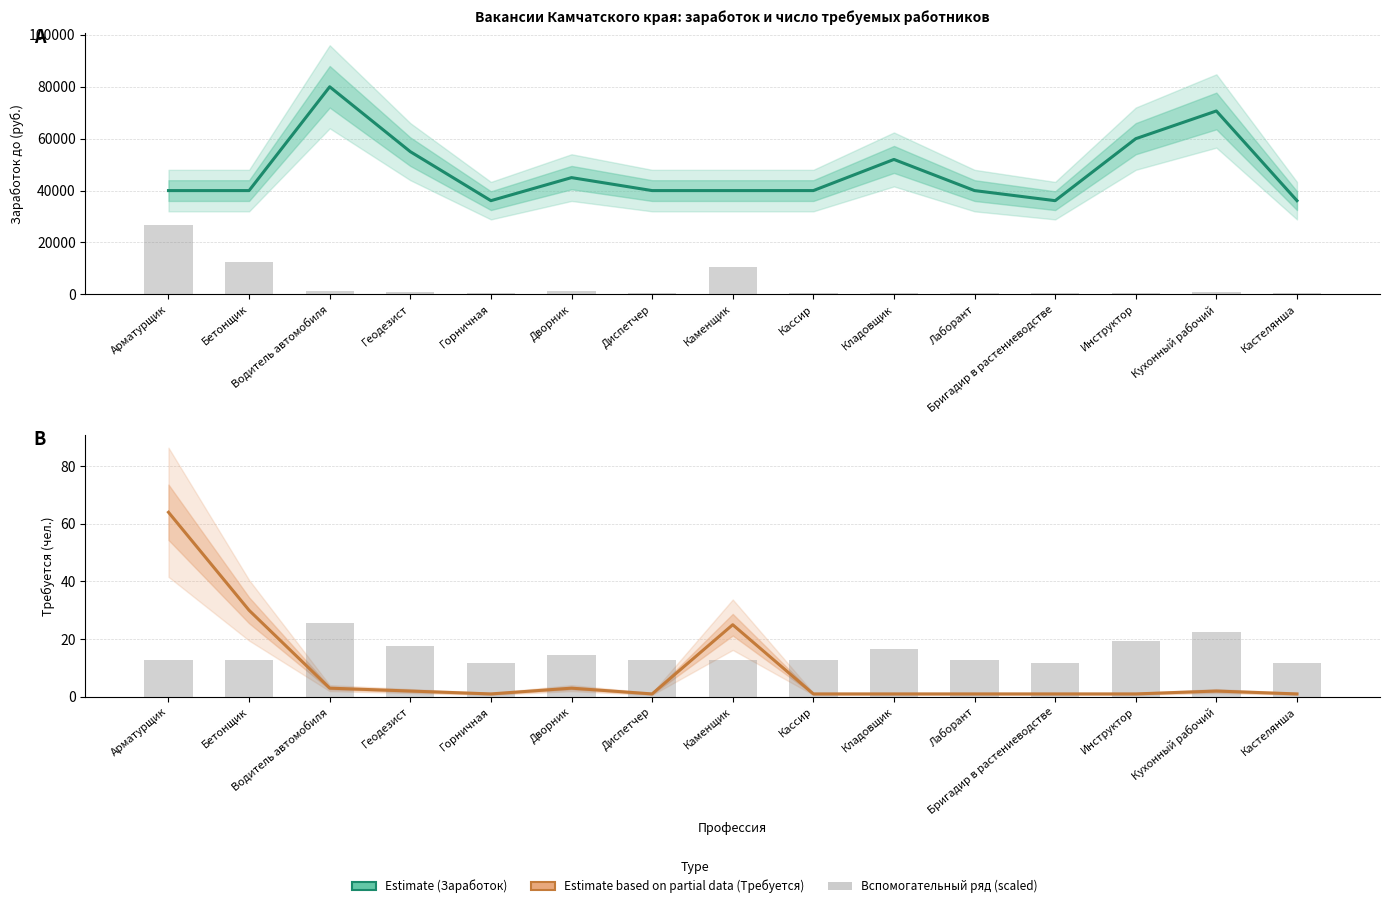

What is the difference between the highest and lowest values at Арматурщик?

39987.2